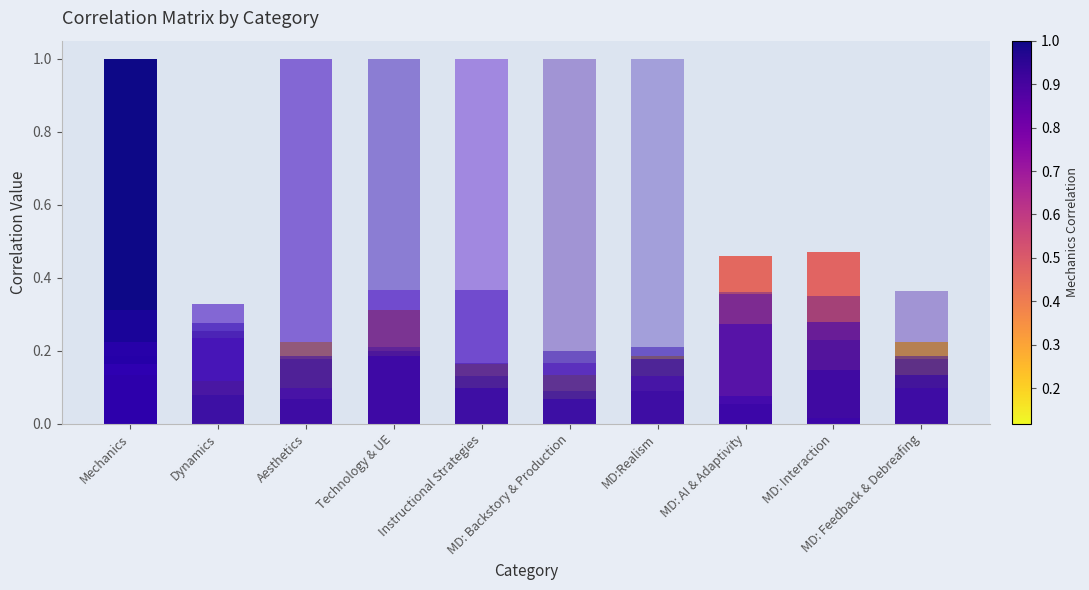

Which category has the highest value across all series?

Mechanics